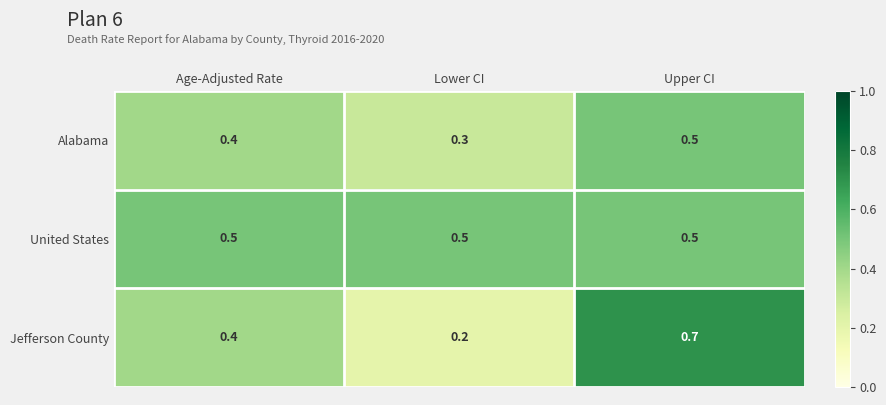

True or false: Alabama has a value of 0.4 at Age-Adjusted Rate.

True